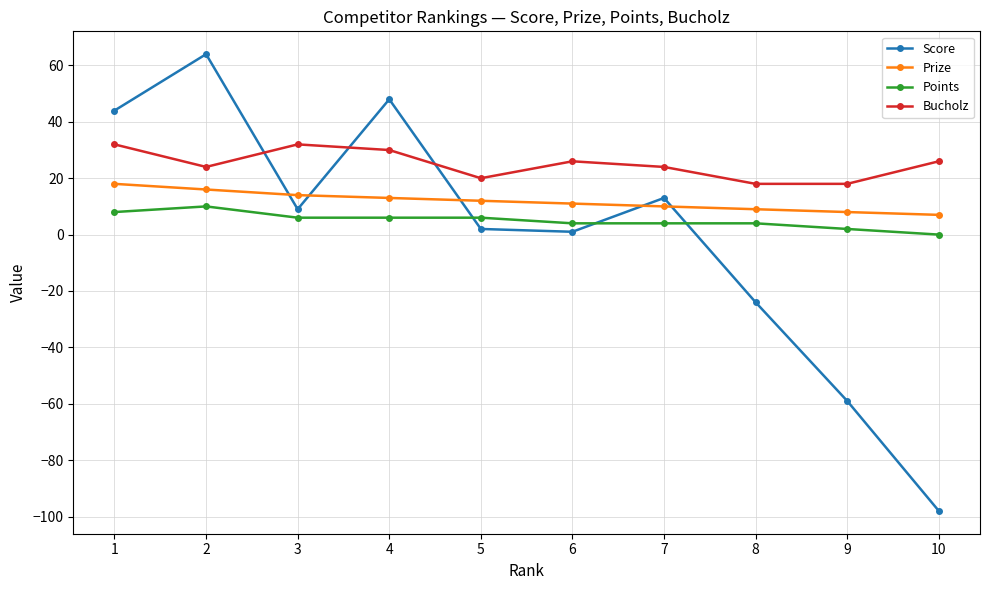

Reading left to right, what are all the values shown in this chart?

Score: 44	64	9	48	2	1	13	-24	-59	-98
Prize: 18	16	14	13	12	11	10	9	8	7
Points: 8	10	6	6	6	4	4	4	2	0
Bucholz: 32	24	32	30	20	26	24	18	18	26